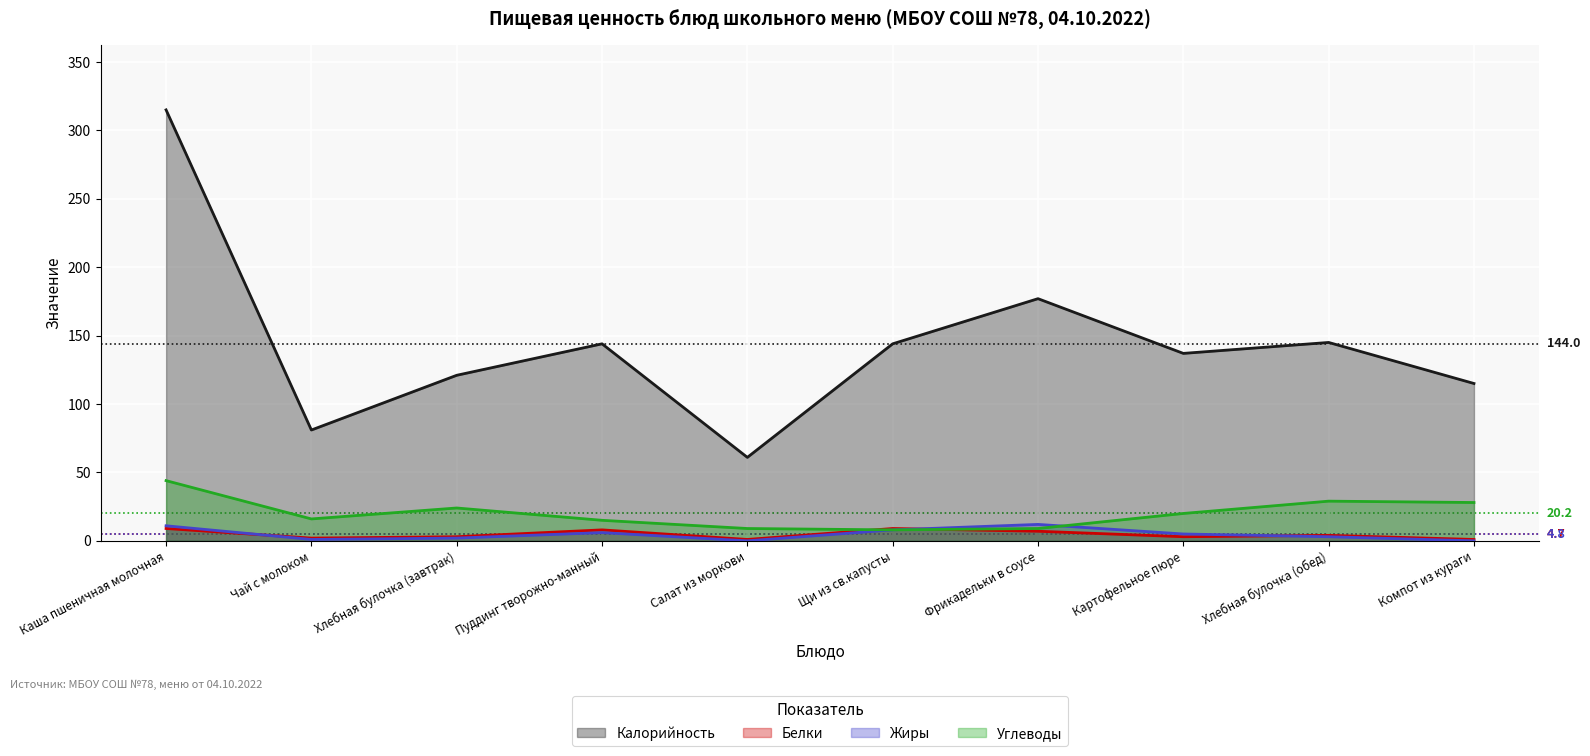

Reading right to left, list all the values displayed in this chart.

Калорийность: Компот из кураги=115	Хлебная булочка (обед)=145	Картофельное пюре=137	Фрикадельки в соусе=177	Щи из св.капусты=144	Салат из моркови=61	Пуддинг творожно-манный=144	Хлебная булочка (завтрак)=121	Чай с молоком=81	Каша пшеничная молочная=315
Белки: Компот из кураги=1	Хлебная булочка (обед)=4	Картофельное пюре=3	Фрикадельки в соусе=7	Щи из св.капусты=9	Салат из моркови=1	Пуддинг творожно-манный=8	Хлебная булочка (завтрак)=3	Чай с молоком=2	Каша пшеничная молочная=9
Жиры: Компот из кураги=0	Хлебная булочка (обед)=3	Картофельное пюре=5	Фрикадельки в соусе=12	Щи из св.капусты=8	Салат из моркови=0	Пуддинг творожно-манный=6	Хлебная булочка (завтрак)=2	Чай с молоком=1	Каша пшеничная молочная=11
Углеводы: Компот из кураги=28	Хлебная булочка (обед)=29	Картофельное пюре=20	Фрикадельки в соусе=9	Щи из св.капусты=8	Салат из моркови=9	Пуддинг творожно-манный=15	Хлебная булочка (завтрак)=24	Чай с молоком=16	Каша пшеничная молочная=44